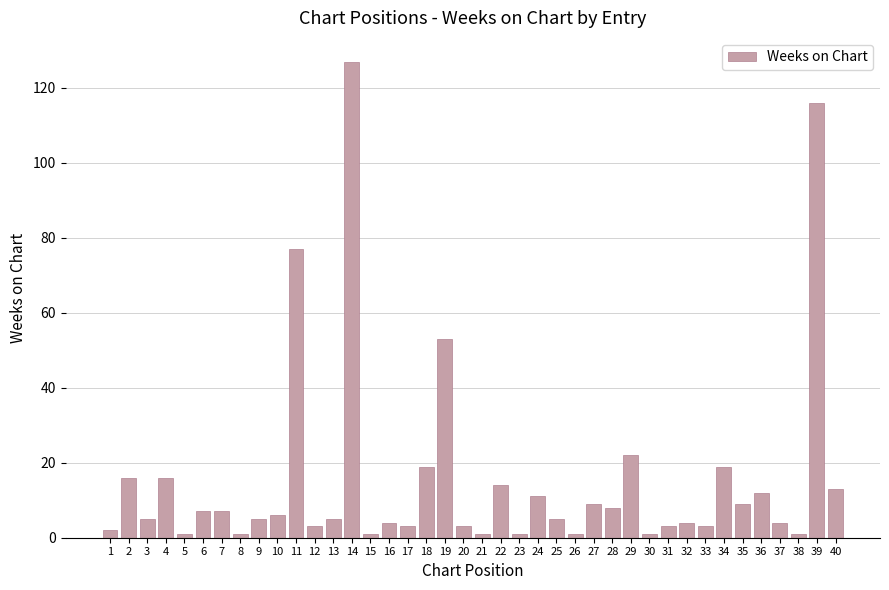

Reading left to right, what are all the values shown in this chart?

2	16	5	16	1	7	7	1	5	6	77	3	5	127	1	4	3	19	53	3	1	14	1	11	5	1	9	8	22	1	3	4	3	19	9	12	4	1	116	13